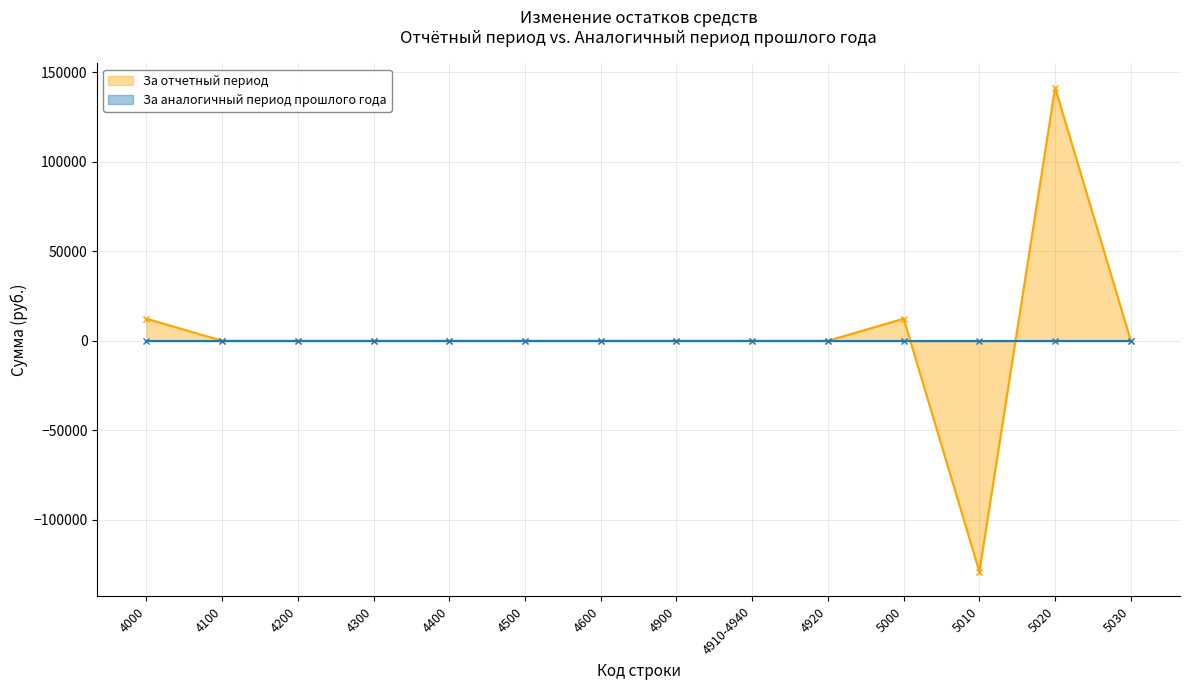

The chart shows a value of 21262.7 at 4000. True or false?

False